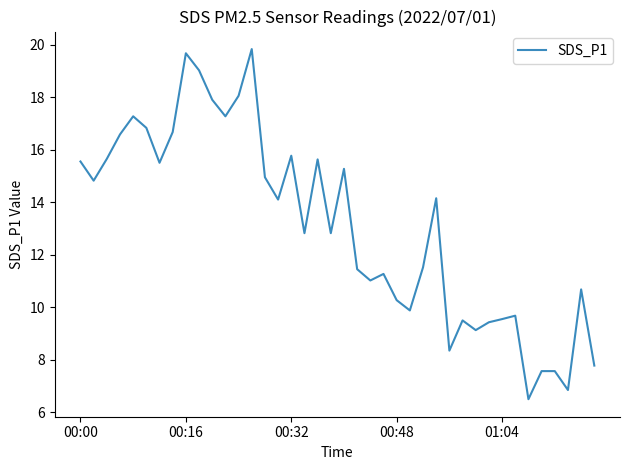

What is the minimum value shown in the chart?

6.5